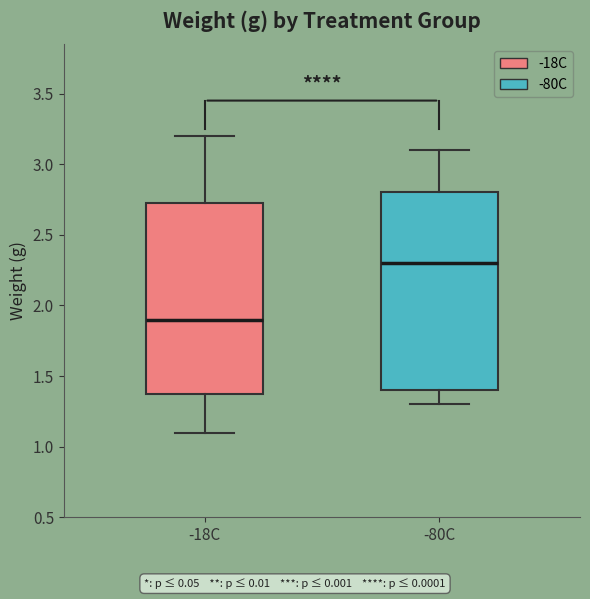

Where is the upper edge of the box for -80C on the y-axis? The values are not printed on the chart, so give them approximately, as read against the axis.

2.80